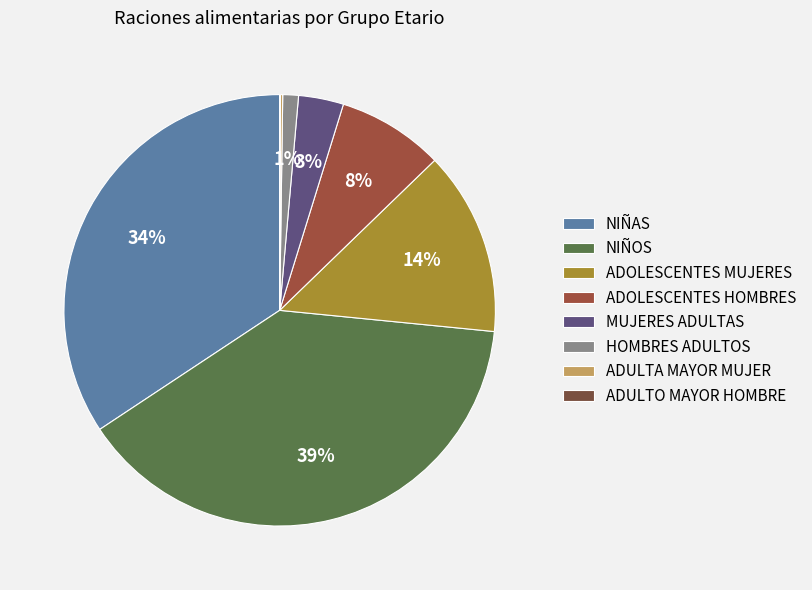

Is it true that HOMBRES ADULTOS is 1% of the pie?

True